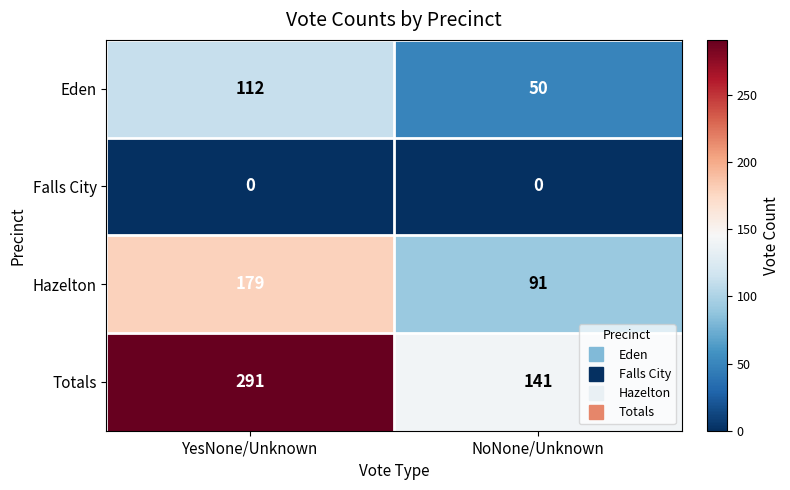

Count the number of data series in this chart.

4